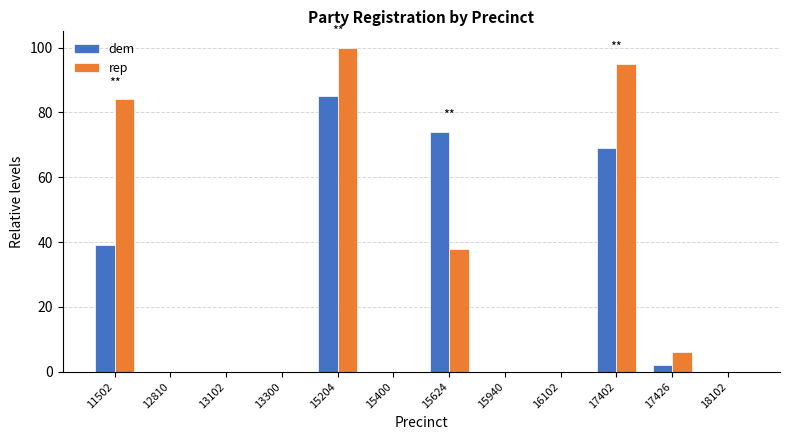

Reading left to right, list all the values displayed in this chart.

dem: 39	0	0	0	85	0	74	0	0	69	2	0
rep: 84	0	0	0	100	0	38	0	0	95	6	0